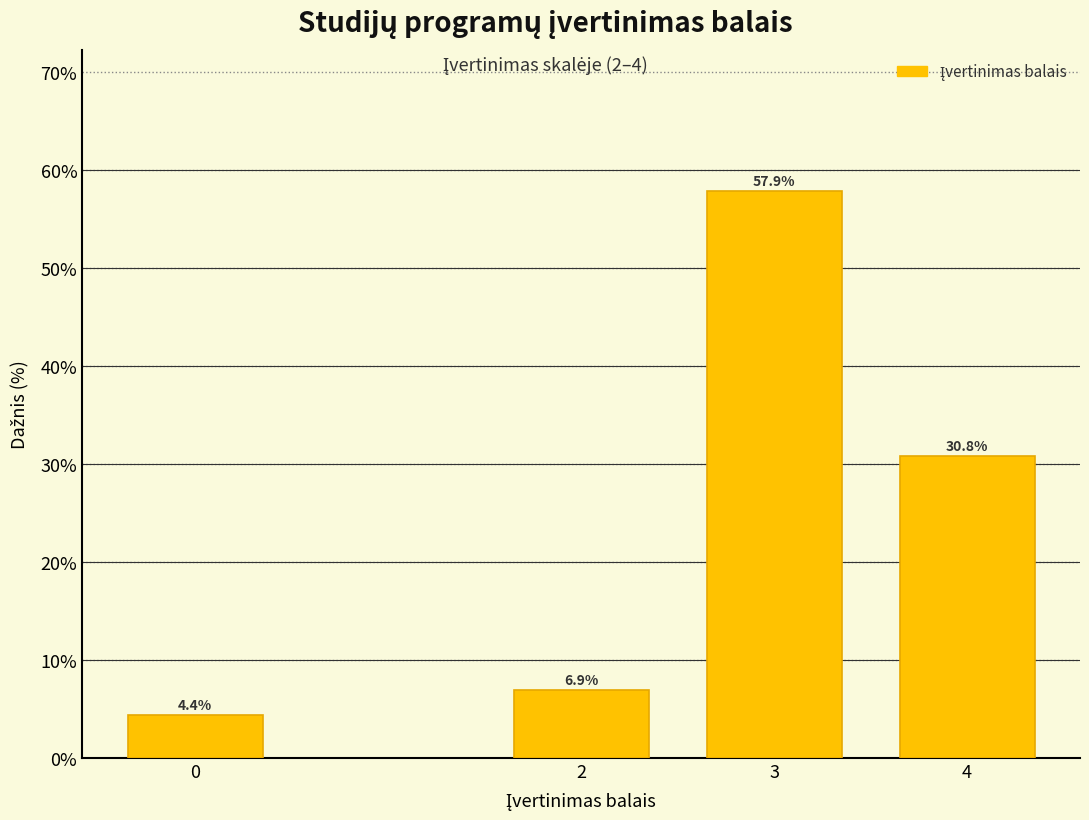

Reading left to right, extract all data points from this chart.

0=4.4	2=6.9	3=57.9	4=30.8